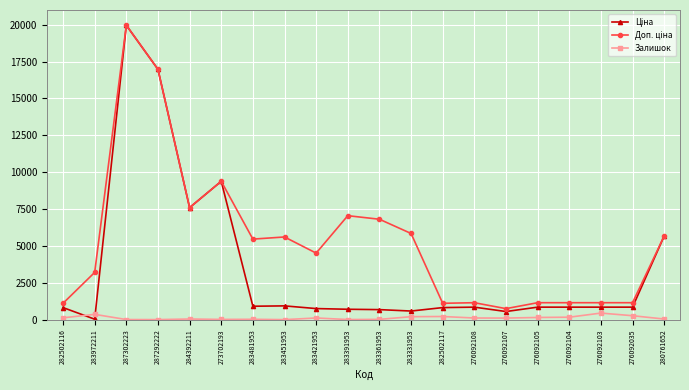

True or false: Залишок has more than 0 interior local peaks.

True